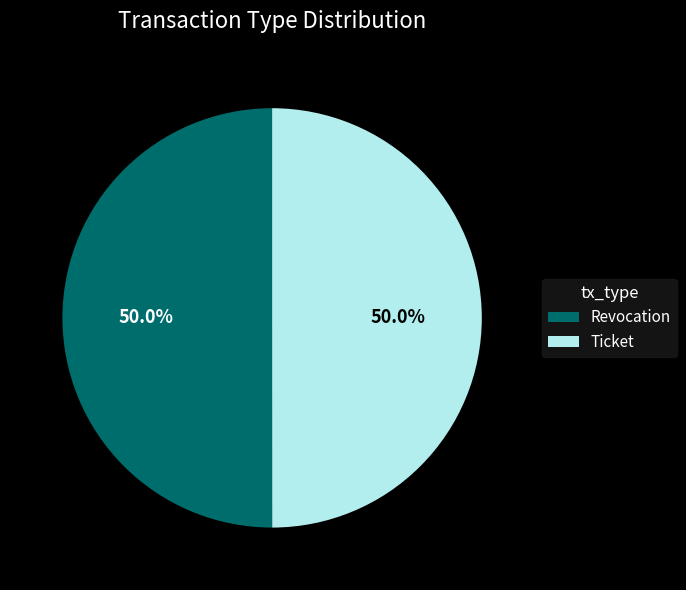

The Ticket slice represents 56% of the pie. True or false?

False